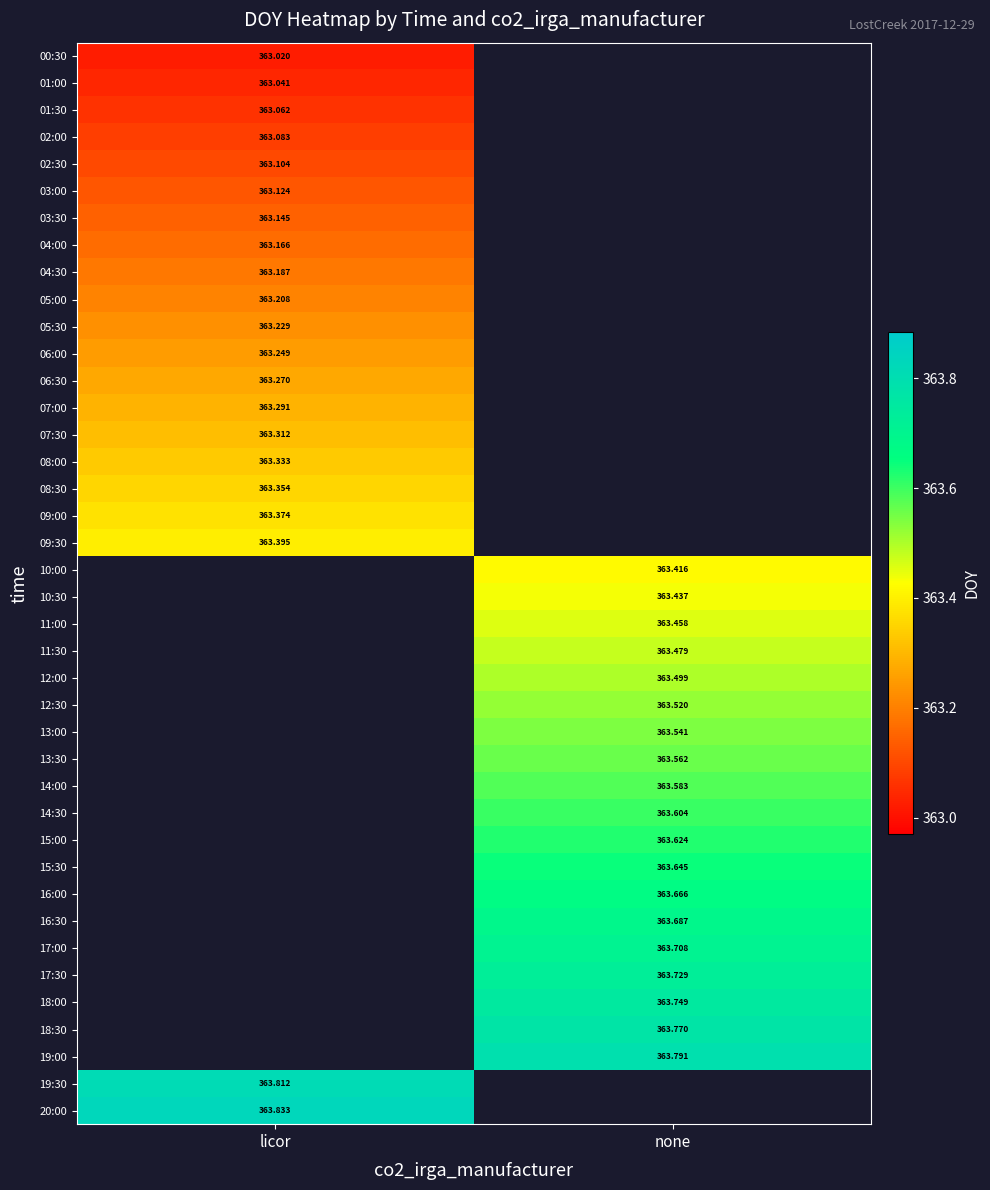

Is the value of 00:30 at licor greater than the value of 04:00 at licor?

No